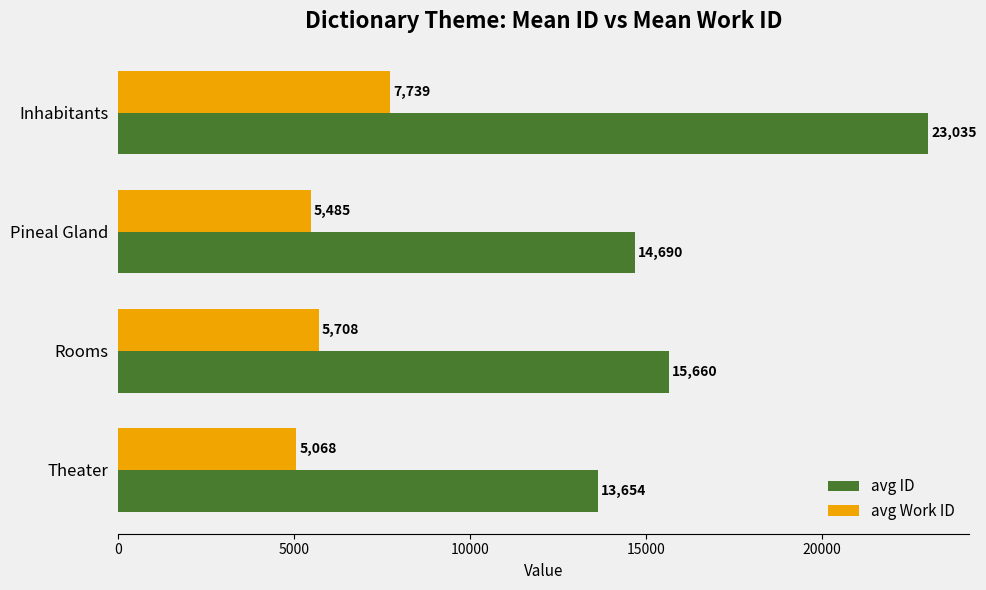

Which series has the widest spread of values?

avg ID